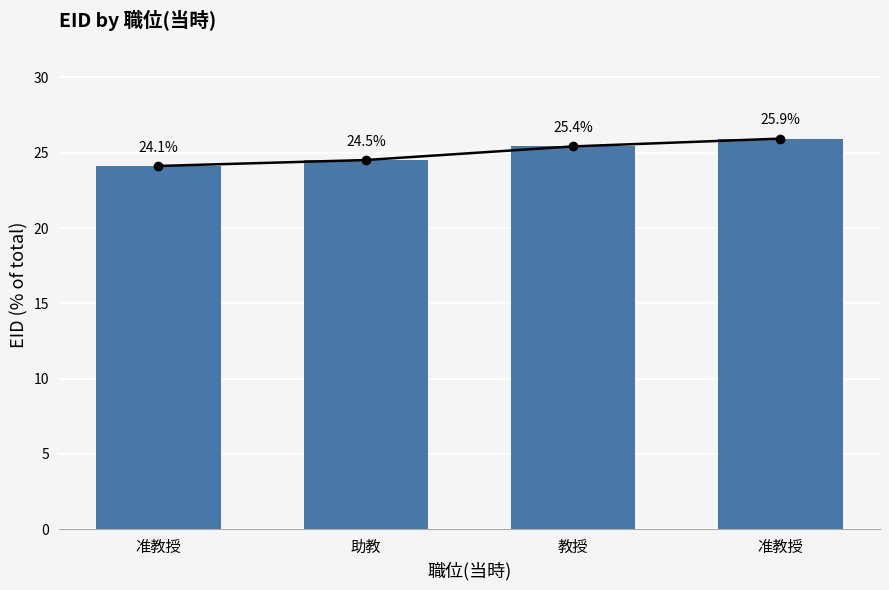

The chart shows a value of 45.6 at 准教授. True or false?

False